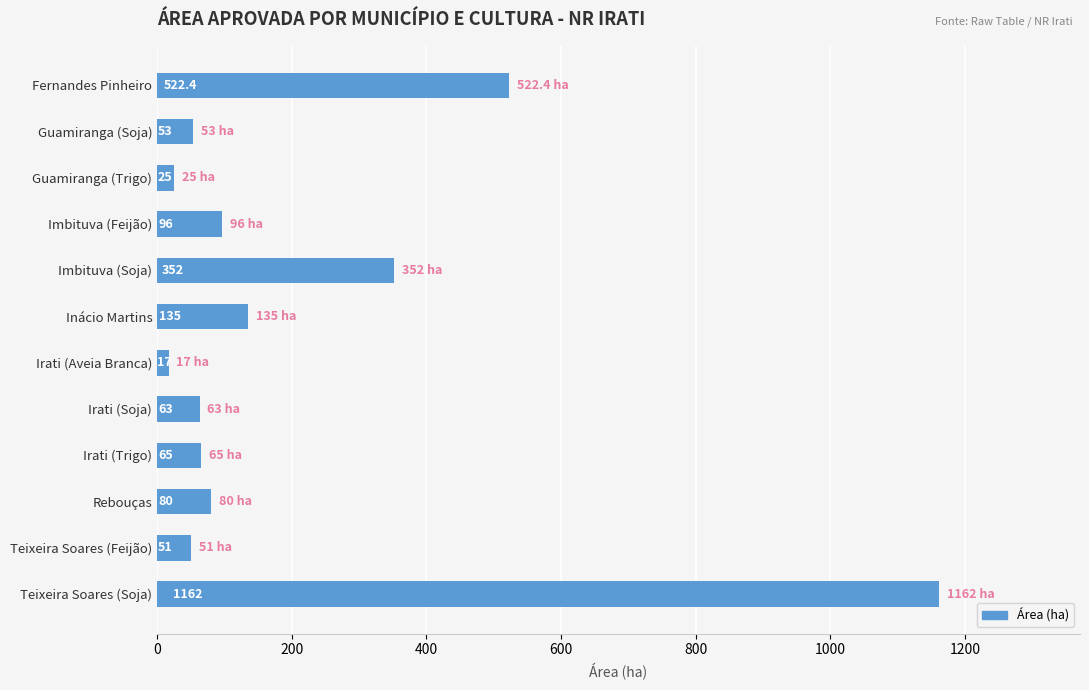

True or false: the data shows 80.0 at Rebouças.

True